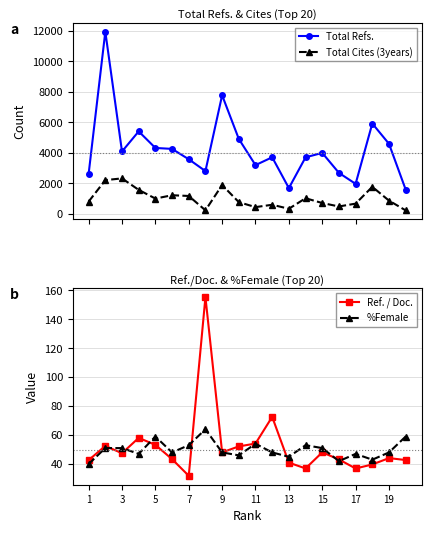

True or false: Total Refs. has more than 1 interior local peaks.

True